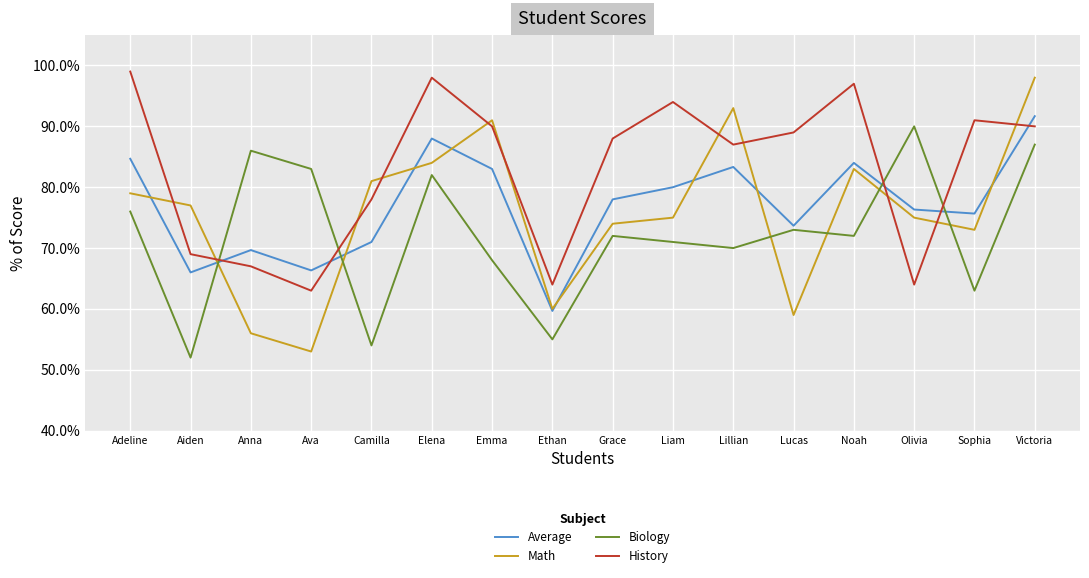

What position from the left is Adeline?

1